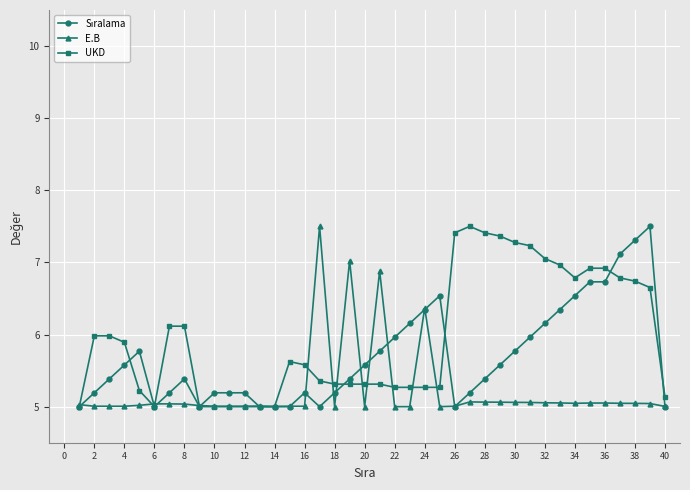

What is the value of the UKD point at the 39th from the left?

6.7